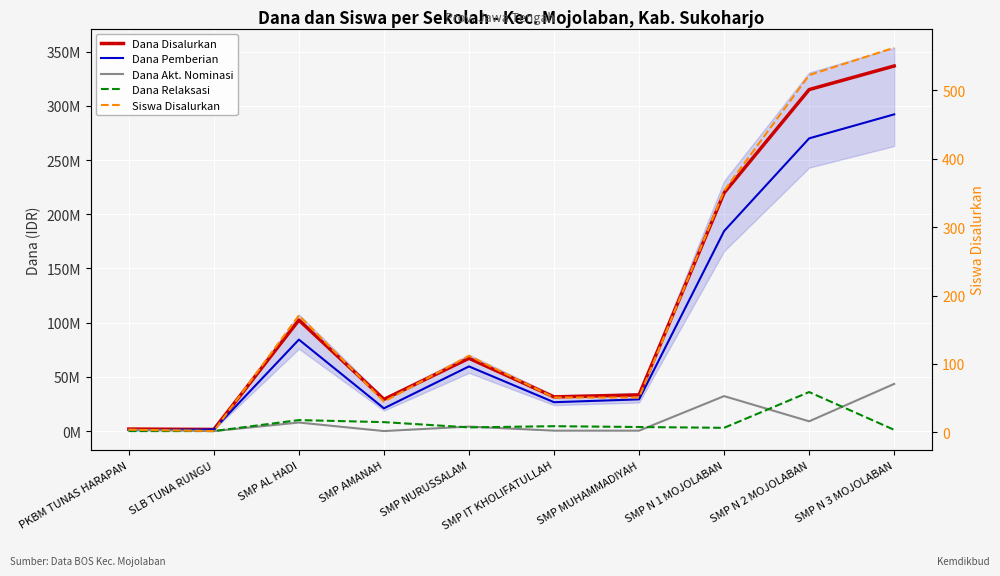

Which category has the lowest value across all series?

SLB TUNA RUNGU